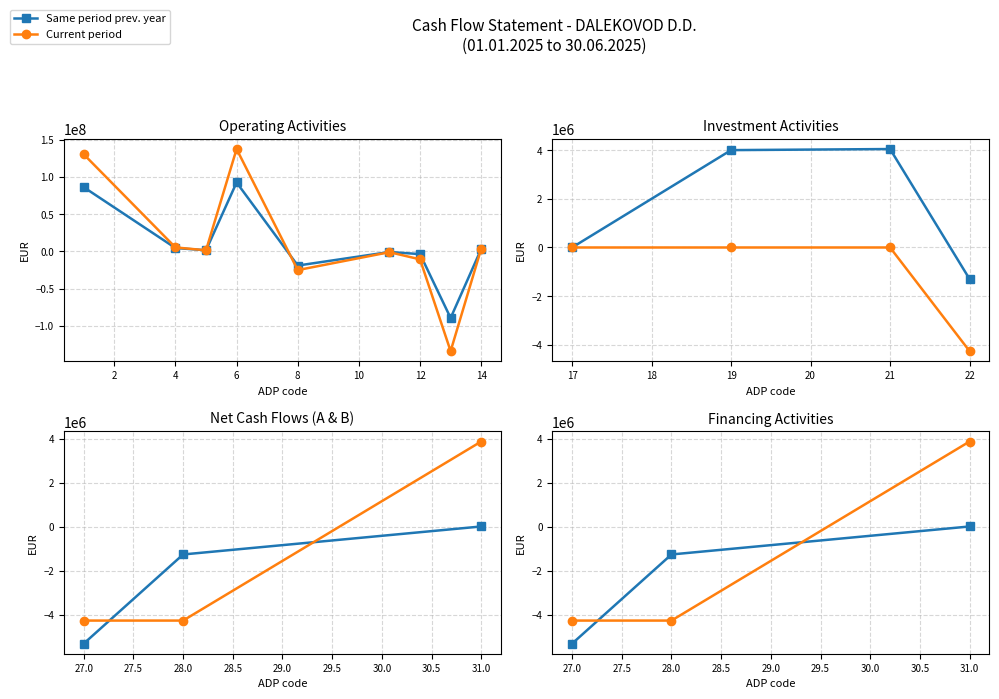

Is it true that Same period prev. year equals 6279 at 31.0?

False